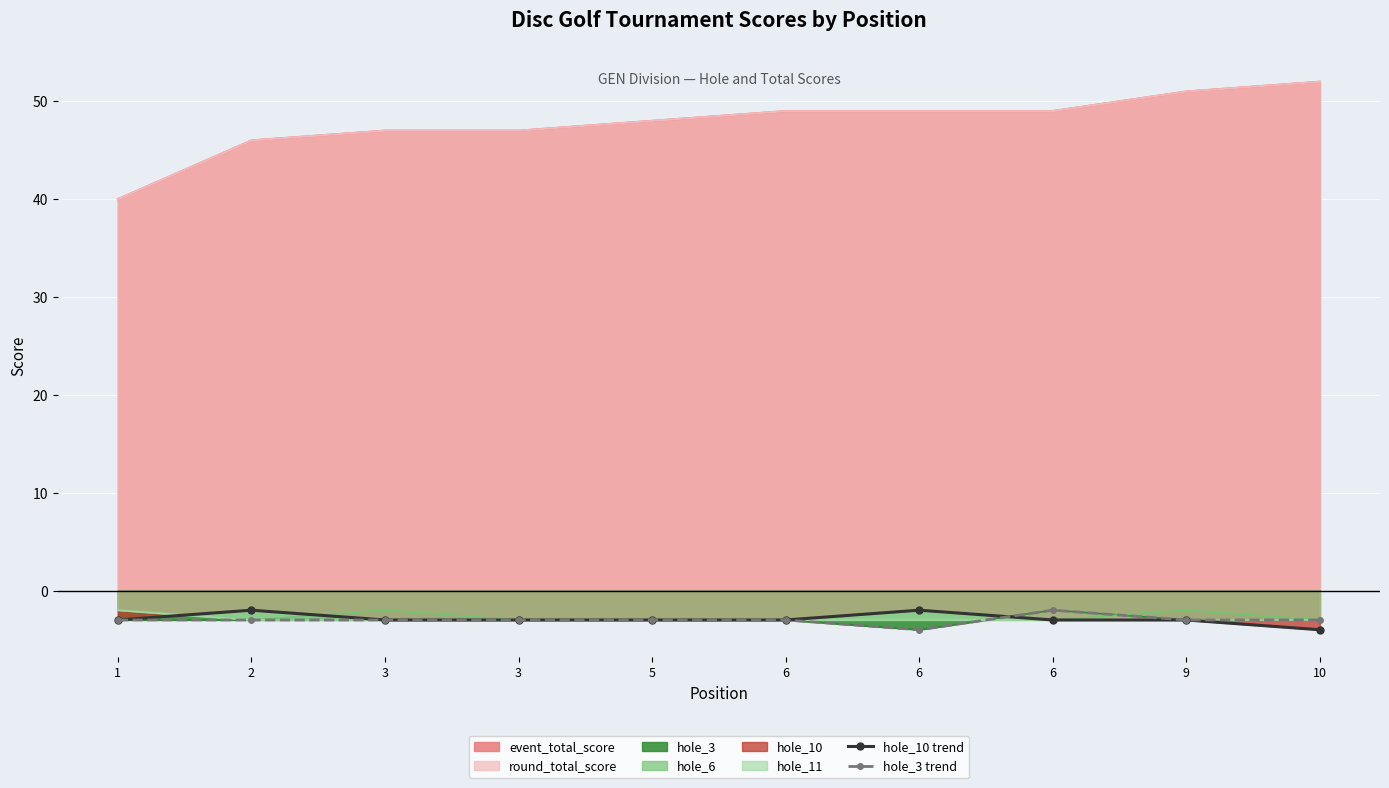

What is the sum of all hole_3 trend values?

-30